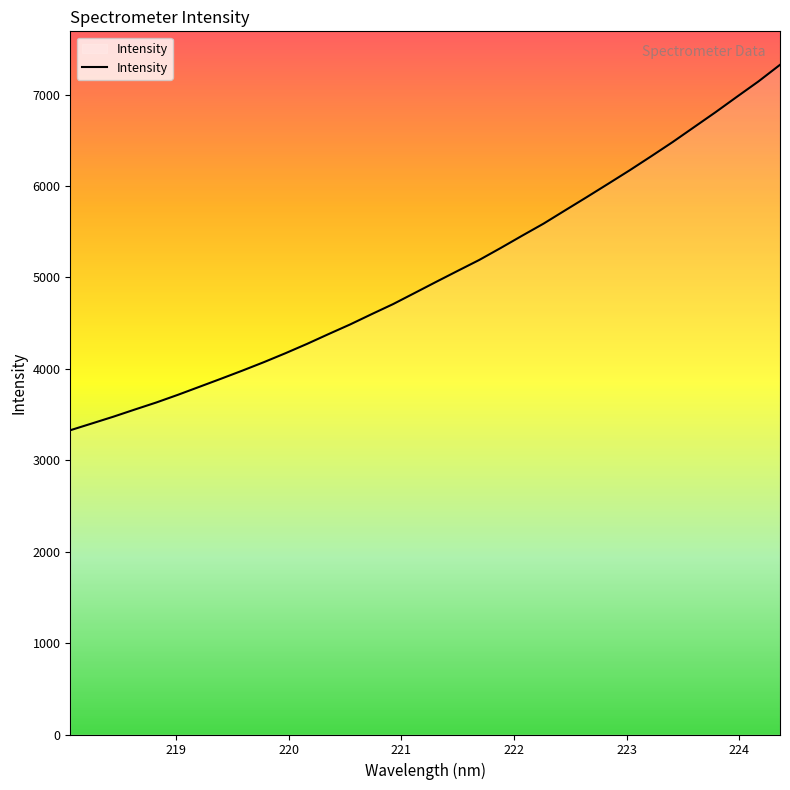

What is the difference between the maximum and minimum values?

3998.0